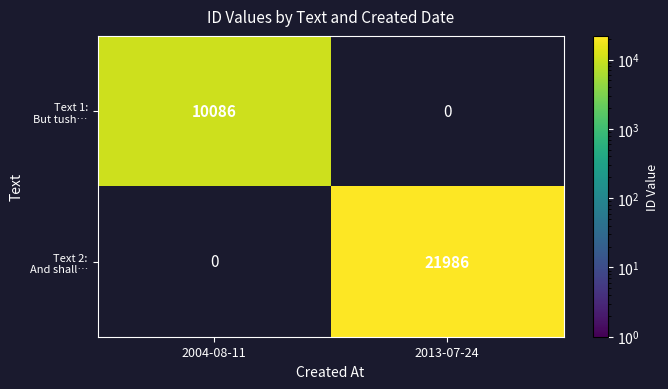

What is the total value across all series at 2013-07-24?

21986